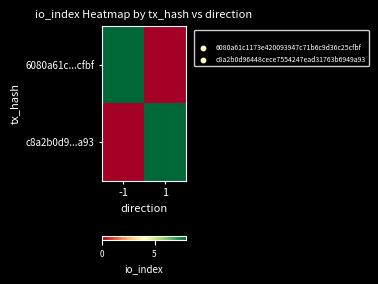

What is the greatest value displayed?

8